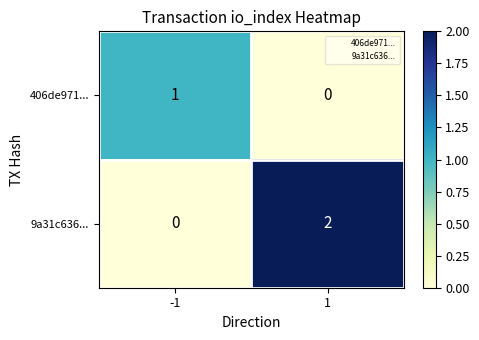

Which series has the largest range (max minus min)?

9a31c636...